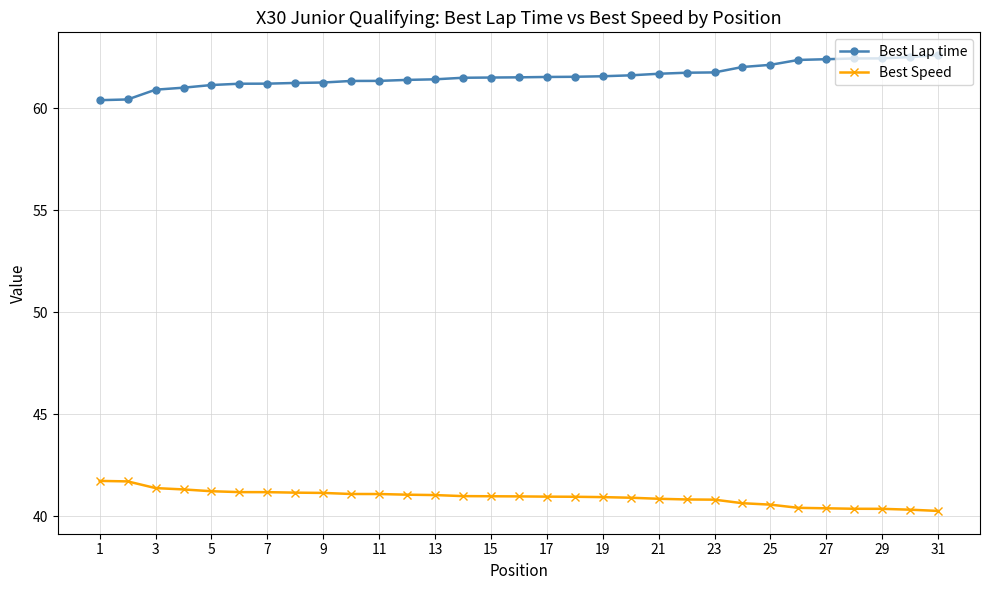

At how many categories does at least one series exceed 52?

31